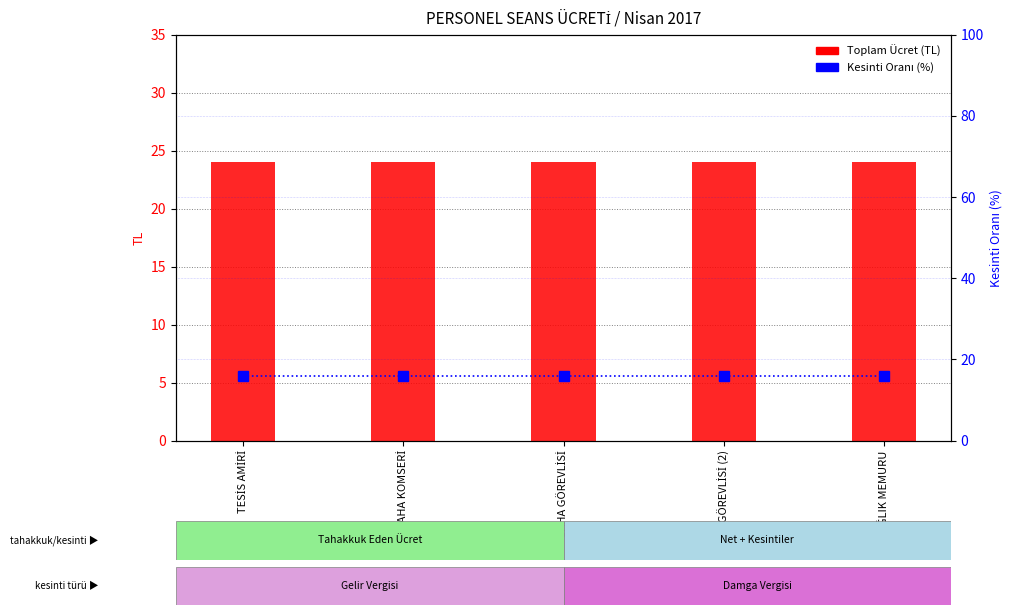

At SAHA GÖREVLİSİ, list the series in order from largest to smallest.

Toplam Ücret (TL), Kesinti Oranı (%)